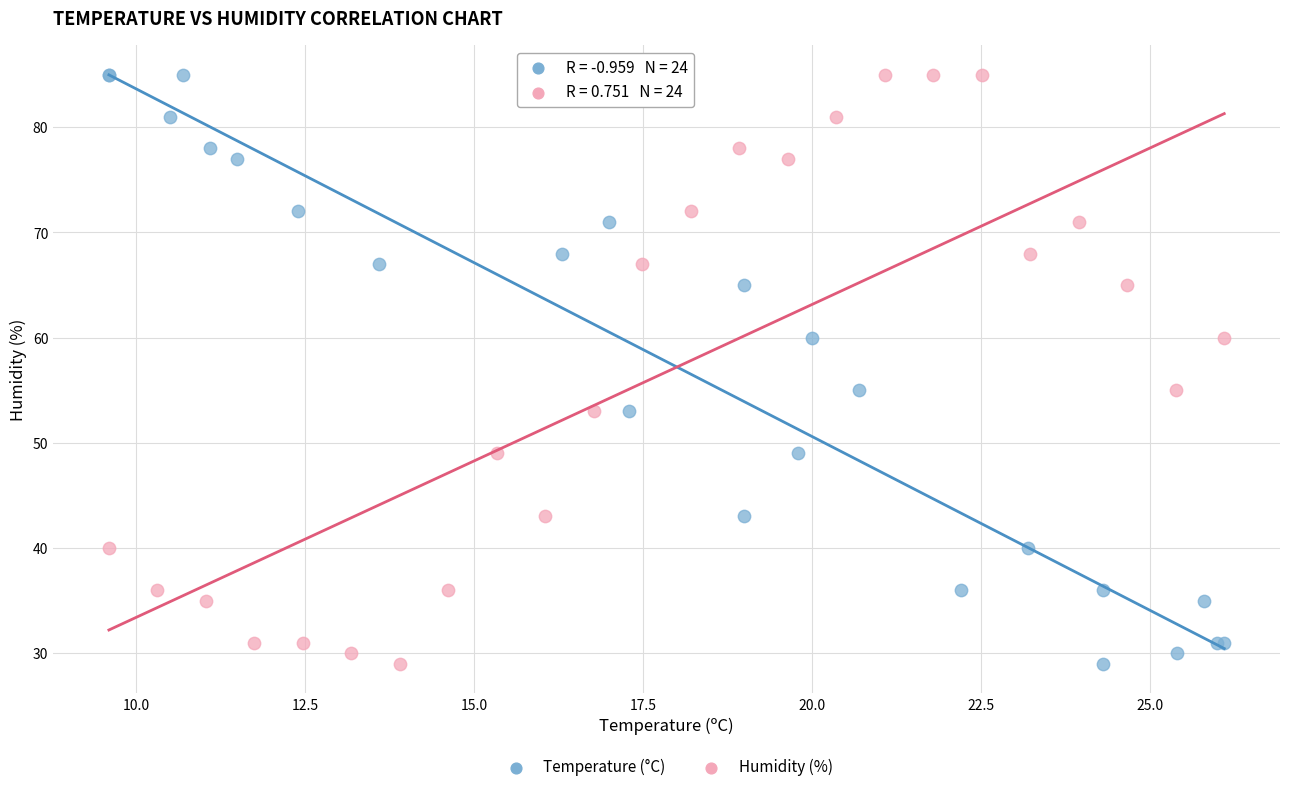

What are all the series names shown in the legend?

Temperature (°C), Humidity (%)